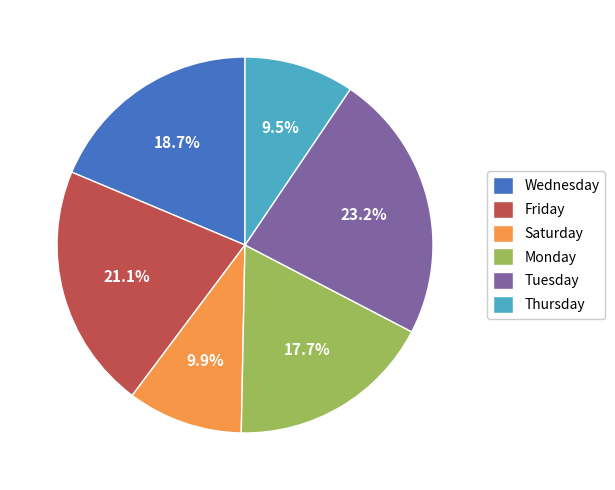

Count the number of slices in the pie.

6